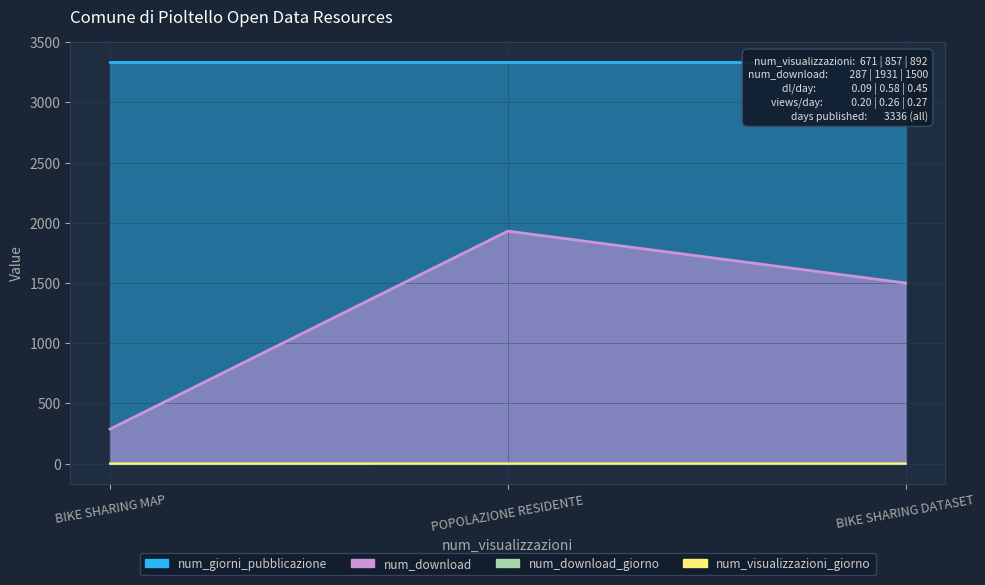

At which label does num_visualizzazioni_giorno reach its minimum?

BIKE SHARING MAP